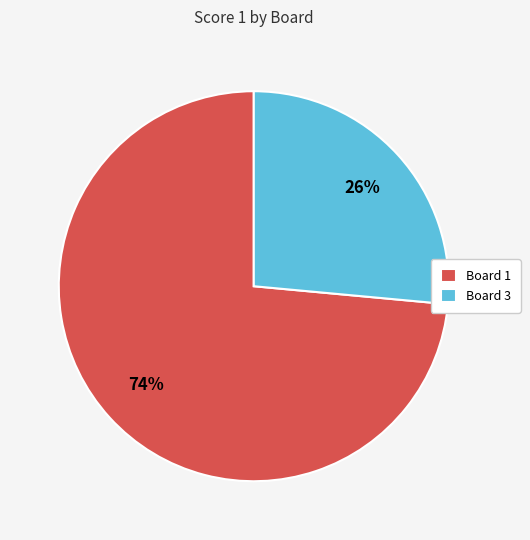

What percentage is the Board 1 slice, to the nearest percent?

74%